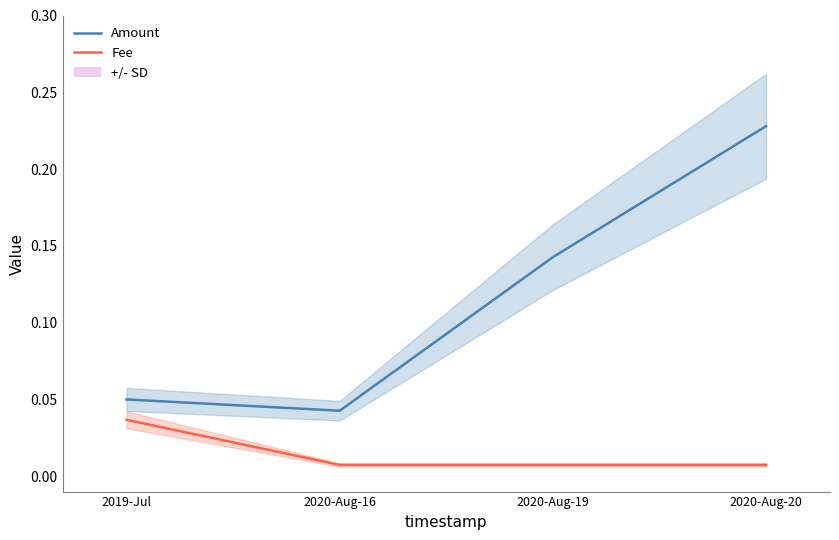

How many Amount values are between 0 and 1?

4